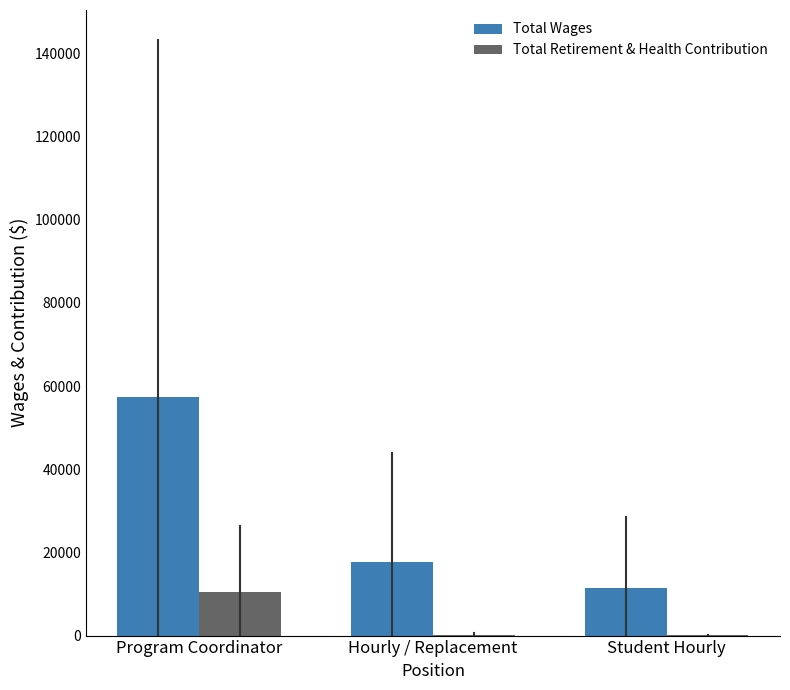

True or false: Total Wages has a value of 11382 at Student Hourly.

True